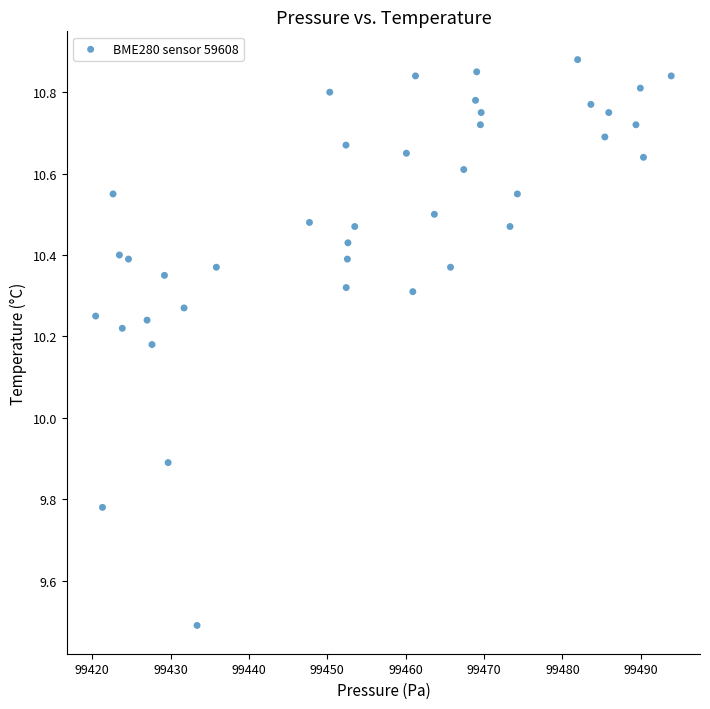

What is the range of X values (max minus min)?

73.4